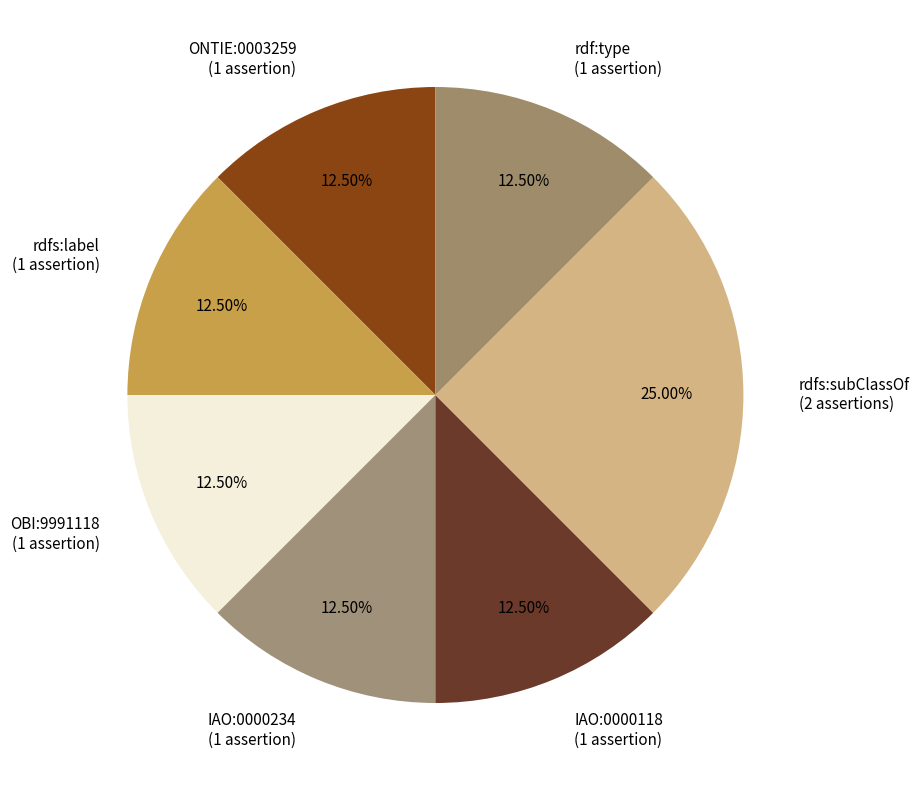

To the nearest percent, what portion does rdfs:subClassOf represent?

25%